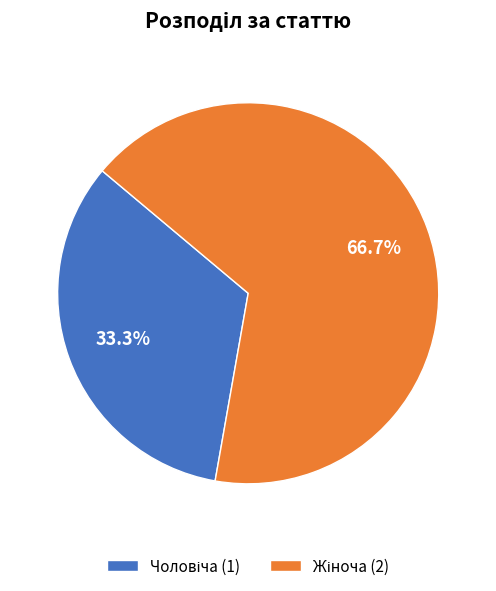

Does any single category account for the majority?

Yes